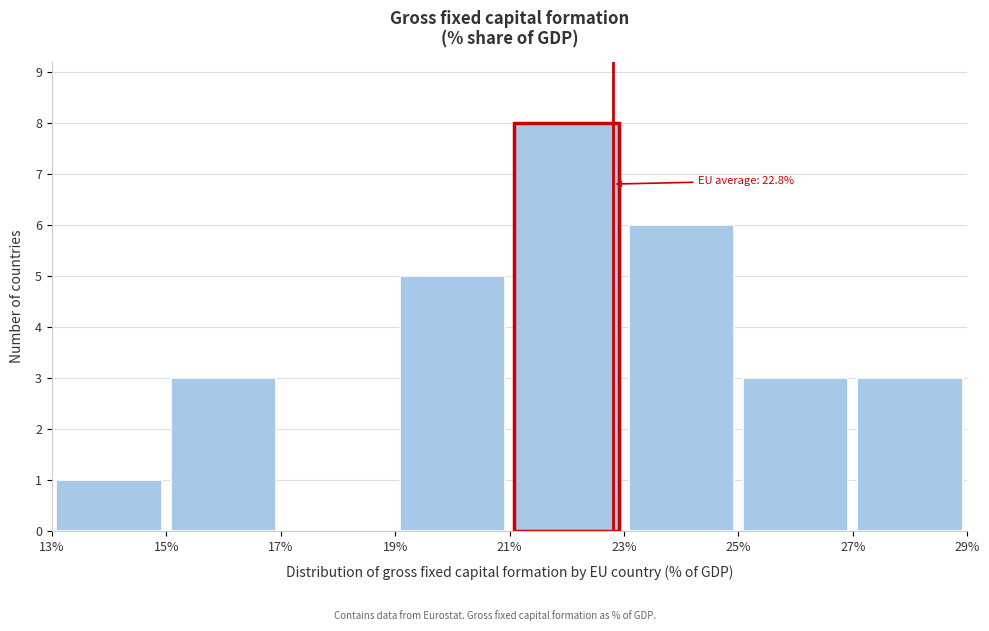

Over which range of the x-axis is the bar tallest?

21% to 23%